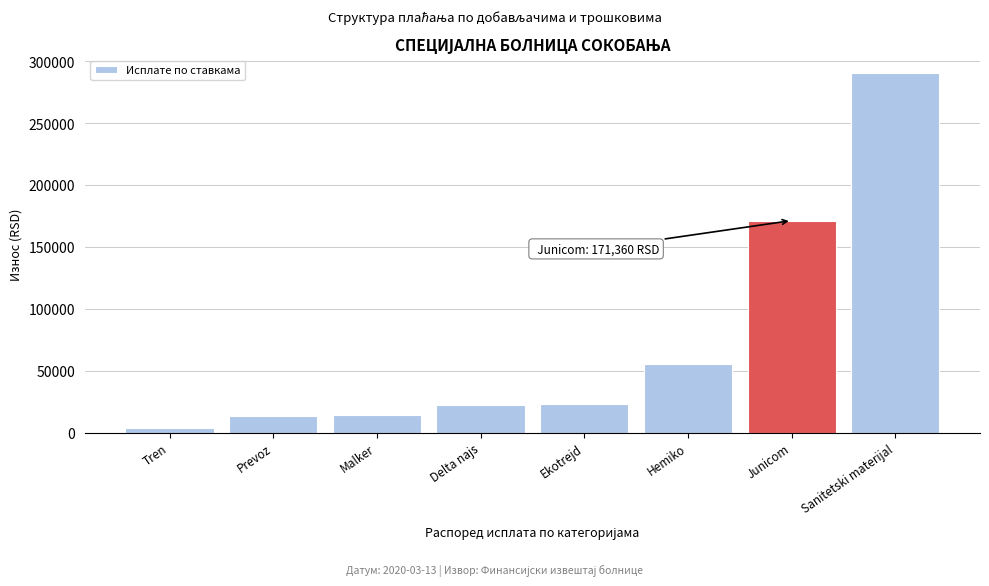

At which label is the value closest to 147246?

Junicom